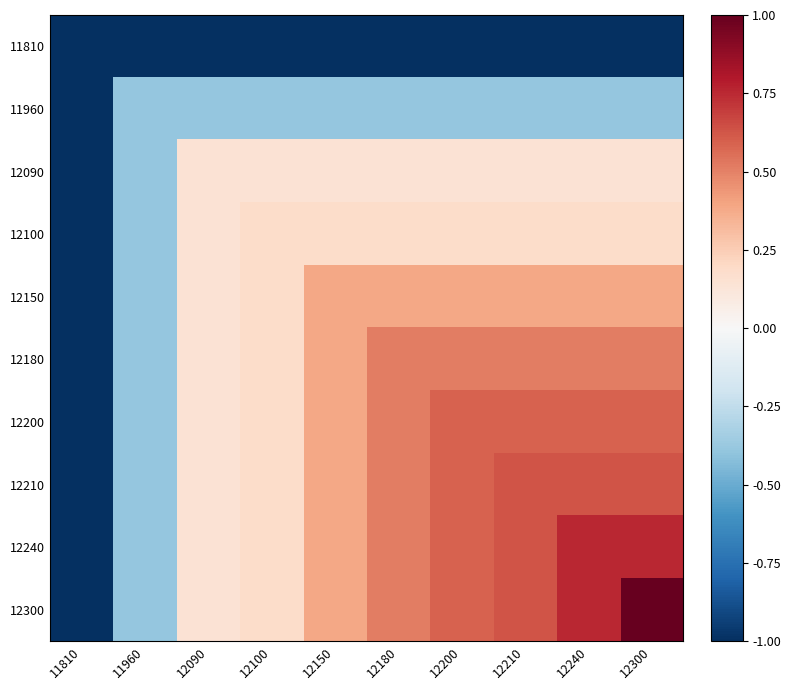

Between 12180 and 11810, which is larger?

12180